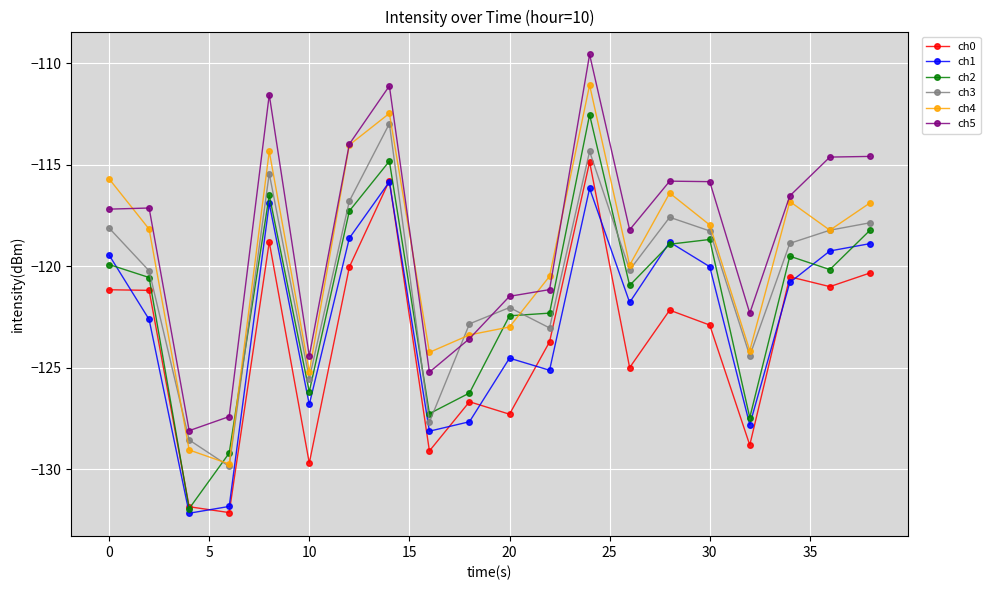

True or false: ch0 and ch5 cross at least once.

False